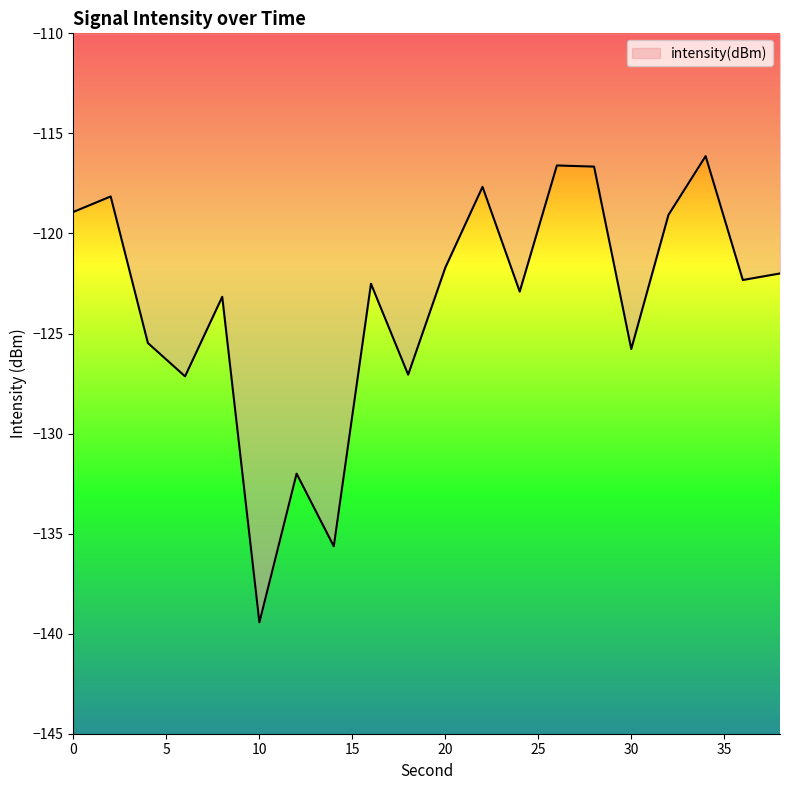

Does the chart display data point markers on the line(s)?

No